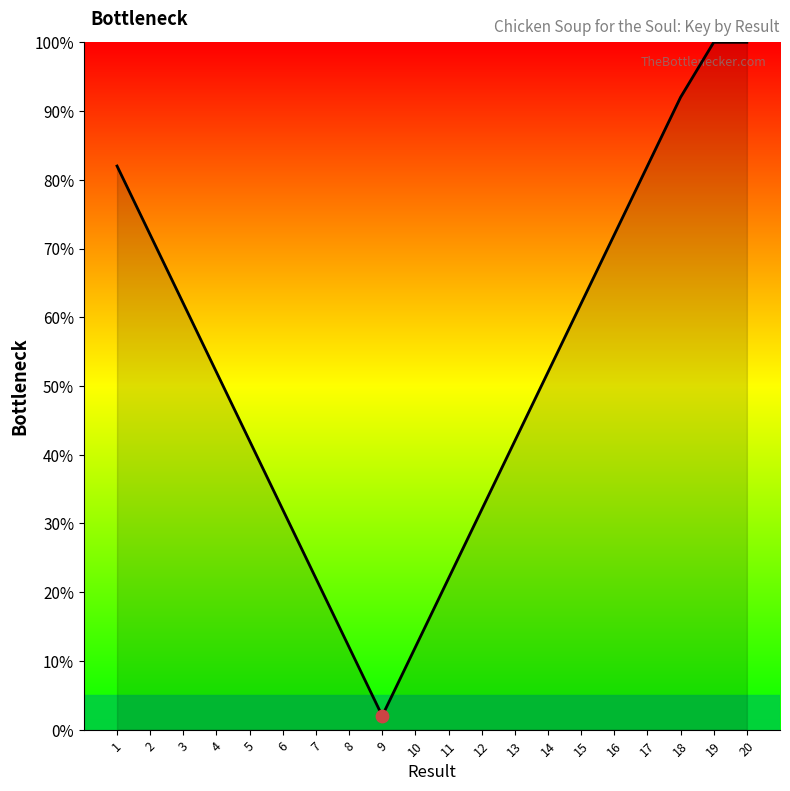

Approximately how many times larger is the value at 10 compared to 8?

1.0